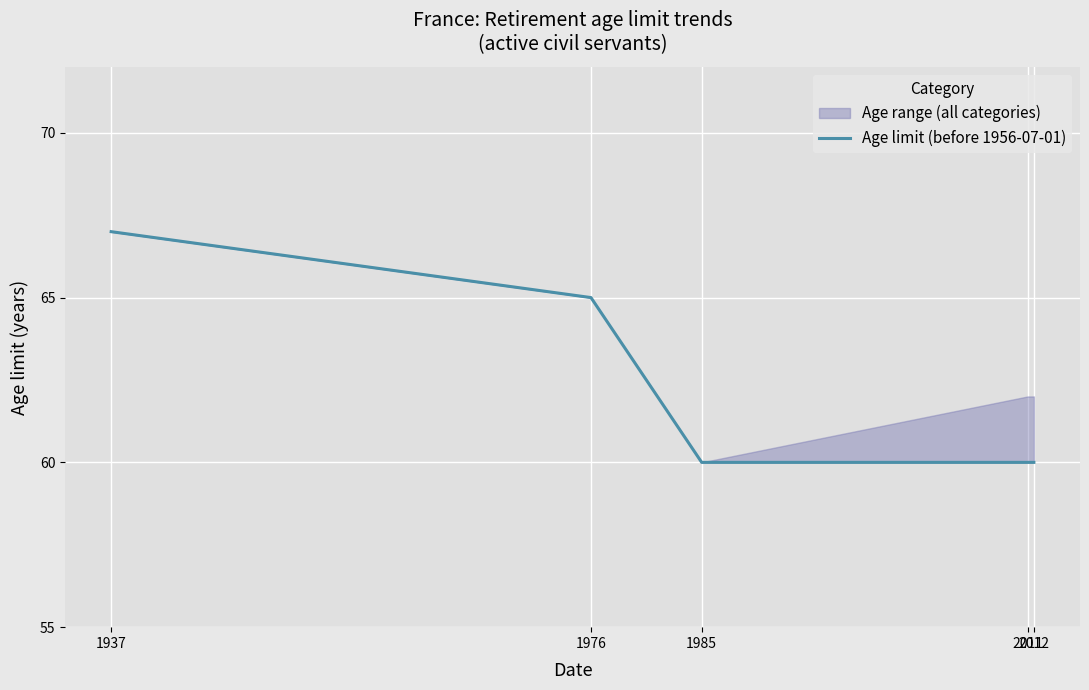

True or false: the data has more than 2 interior local peaks.

False